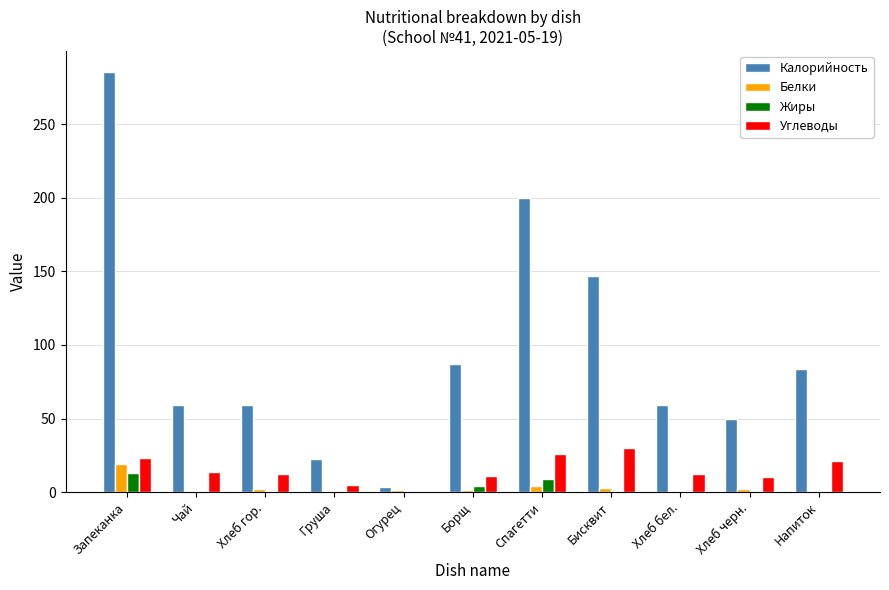

What is the sum of all Углеводы values?

164.8